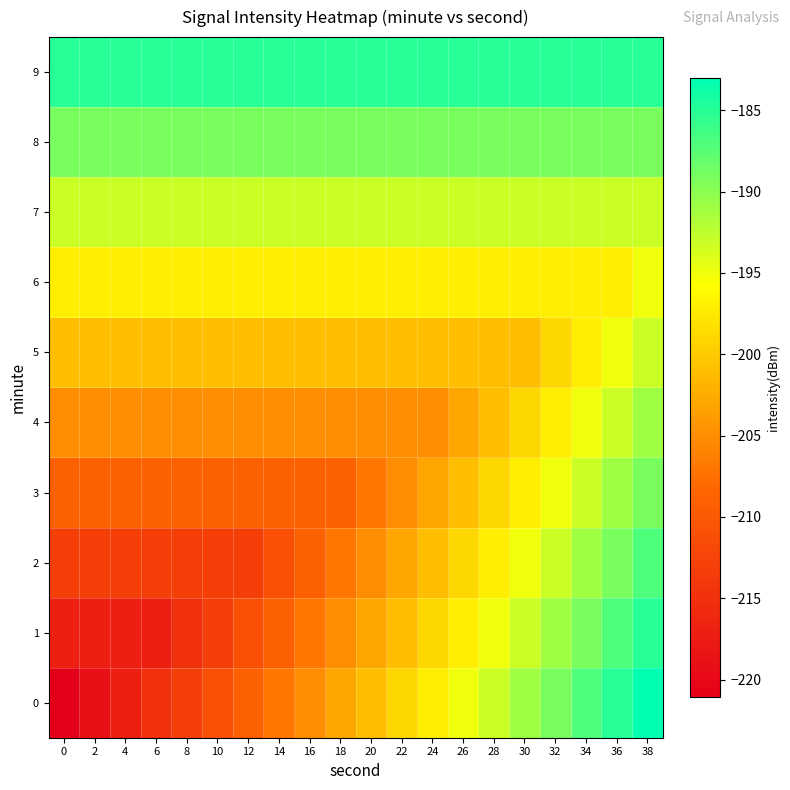

What is the total value across all series at 36?

-1904.4